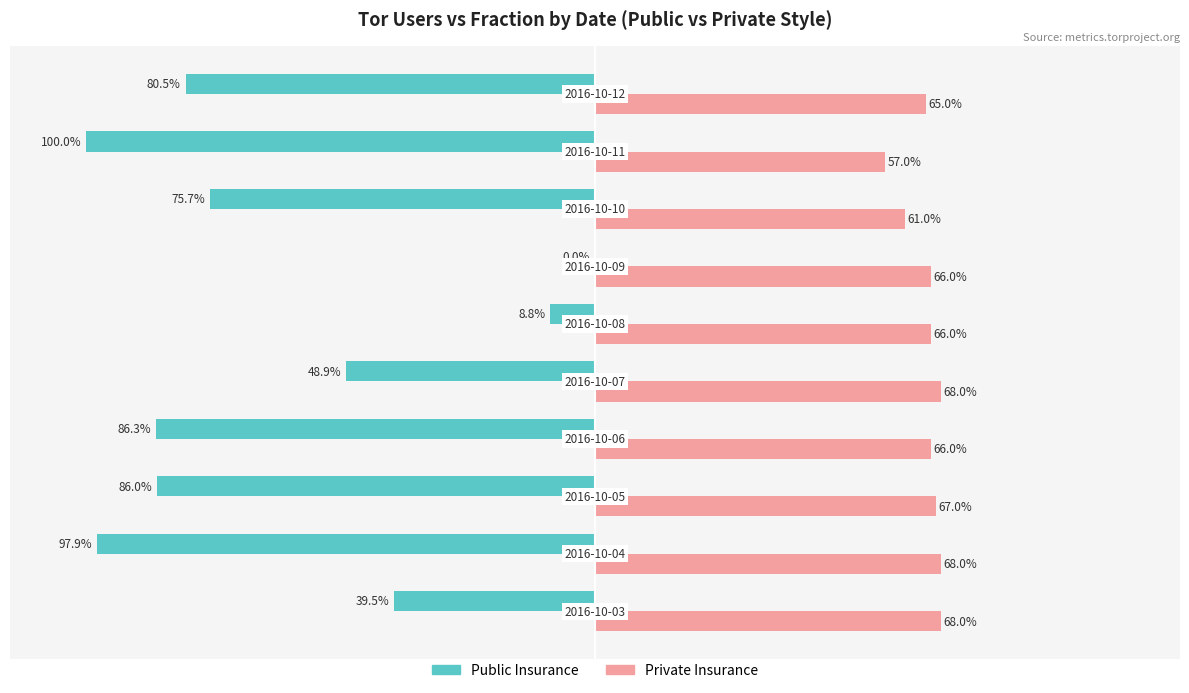

Which series has the largest total across all categories?

Private Insurance